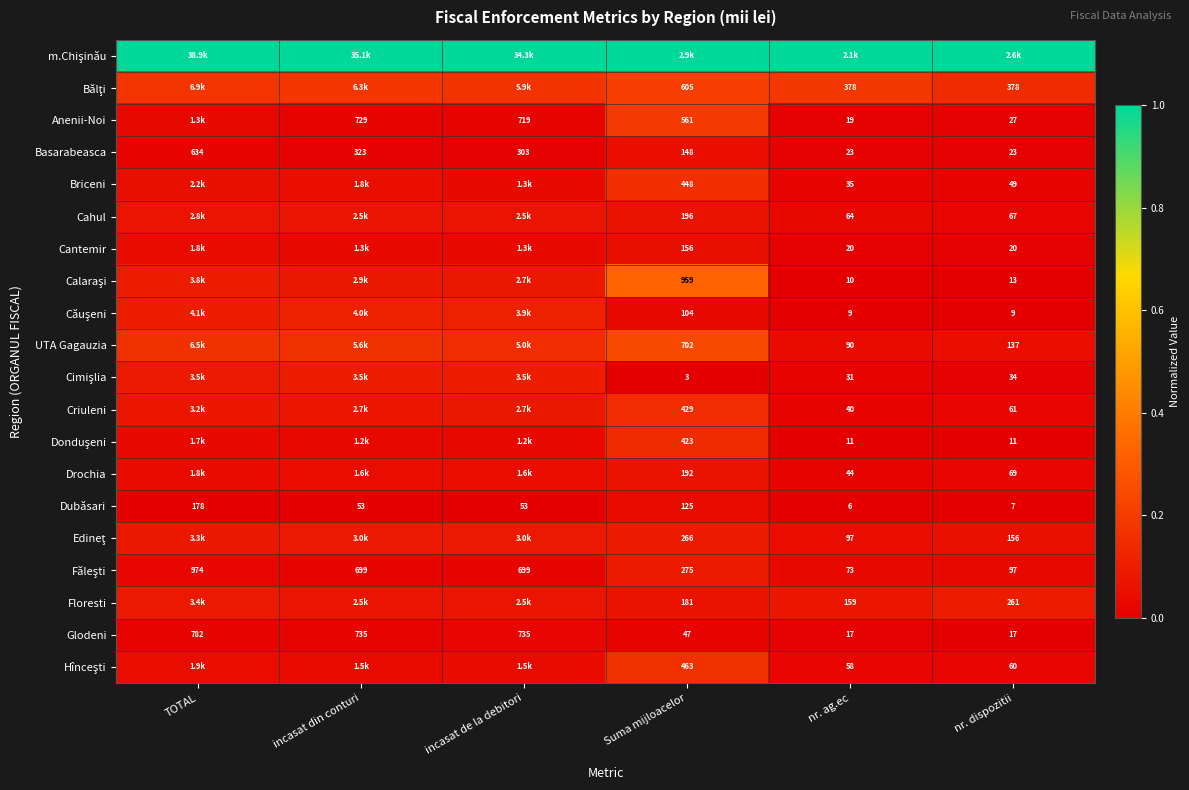

At which label does Dubăsari first exceed 53?

TOTAL